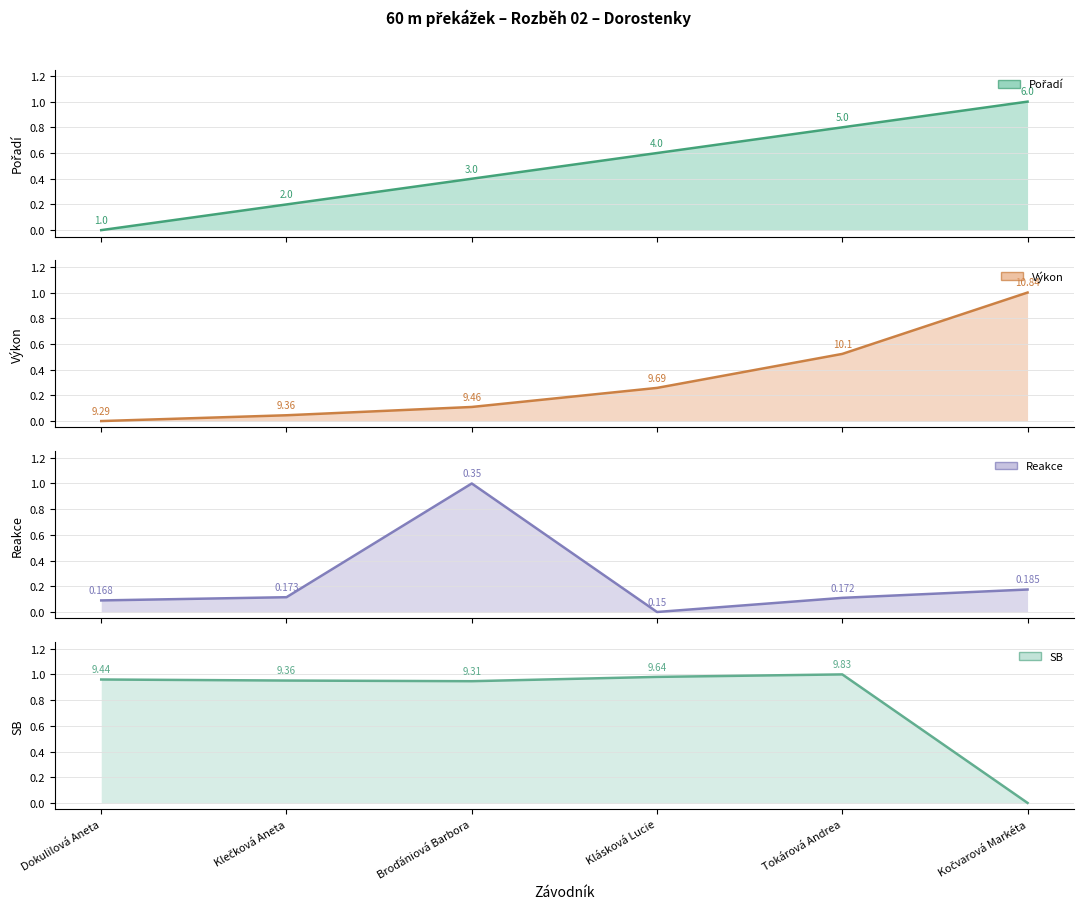

How many intersections are there between Výkon (line) and Reakce (line)?

1